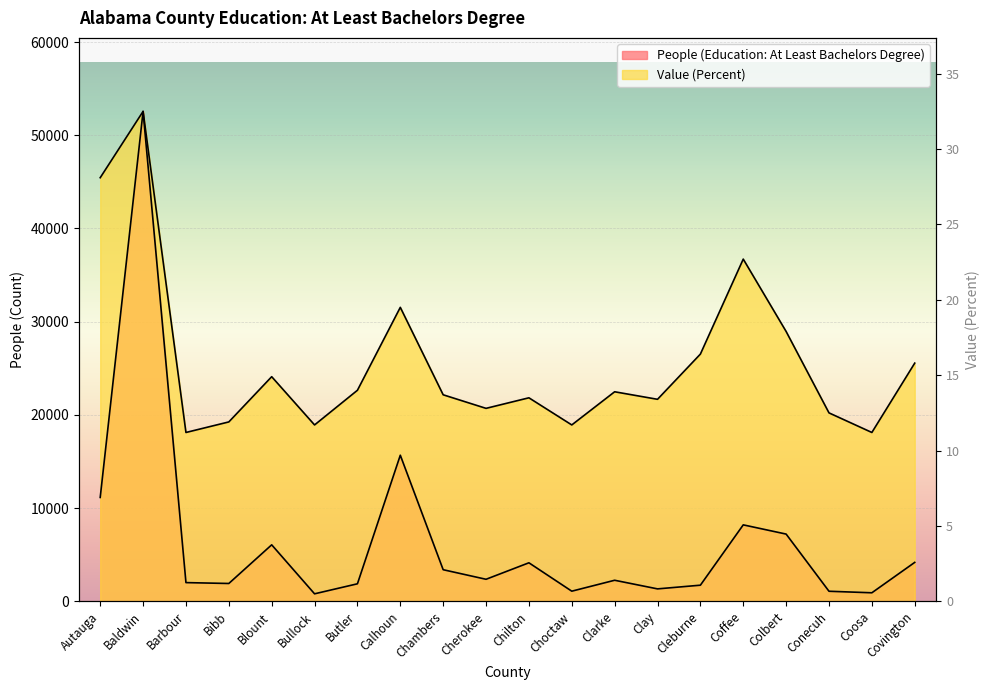

True or false: People (Education: At Least Bachelors Degree) has more than 1 interior local peaks.

True